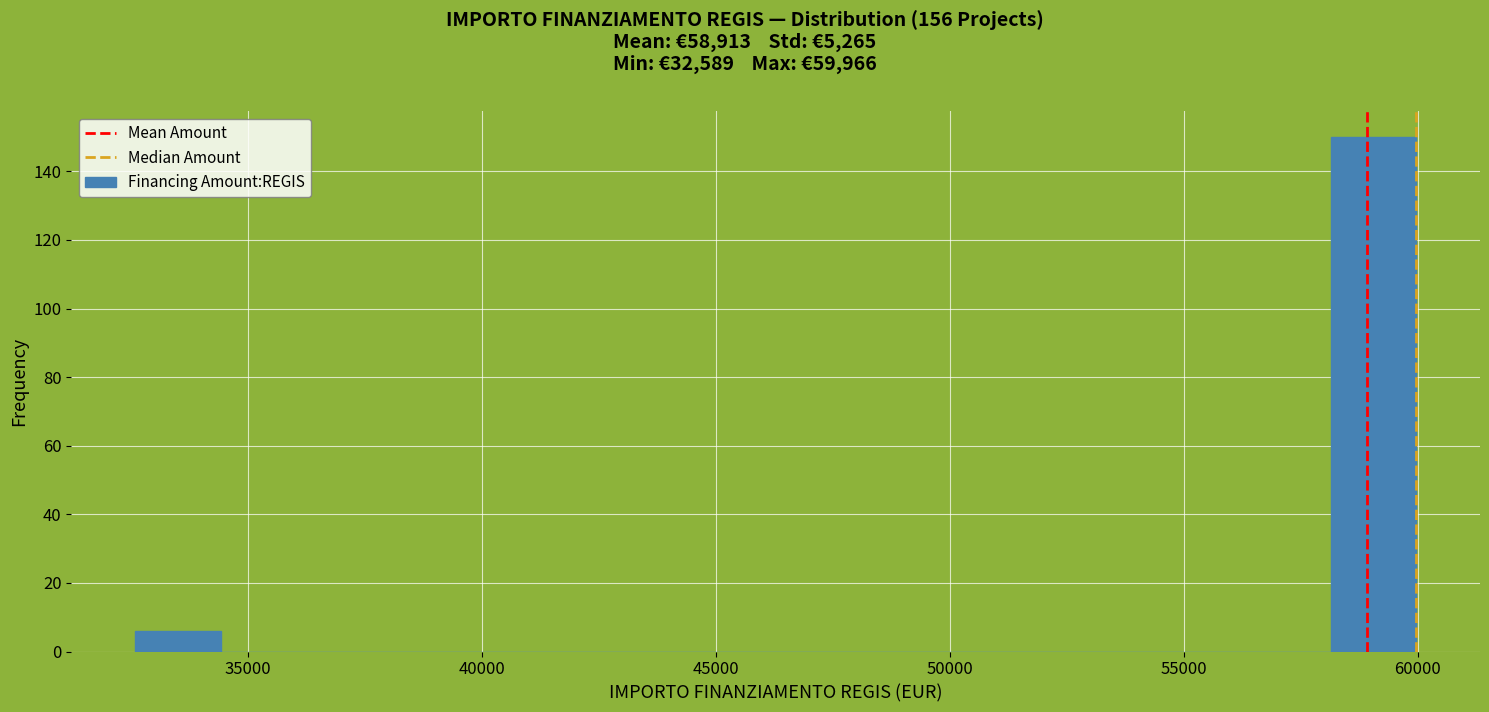

Read against the x-axis, roughly where is the centre of the tallest bar?

59000